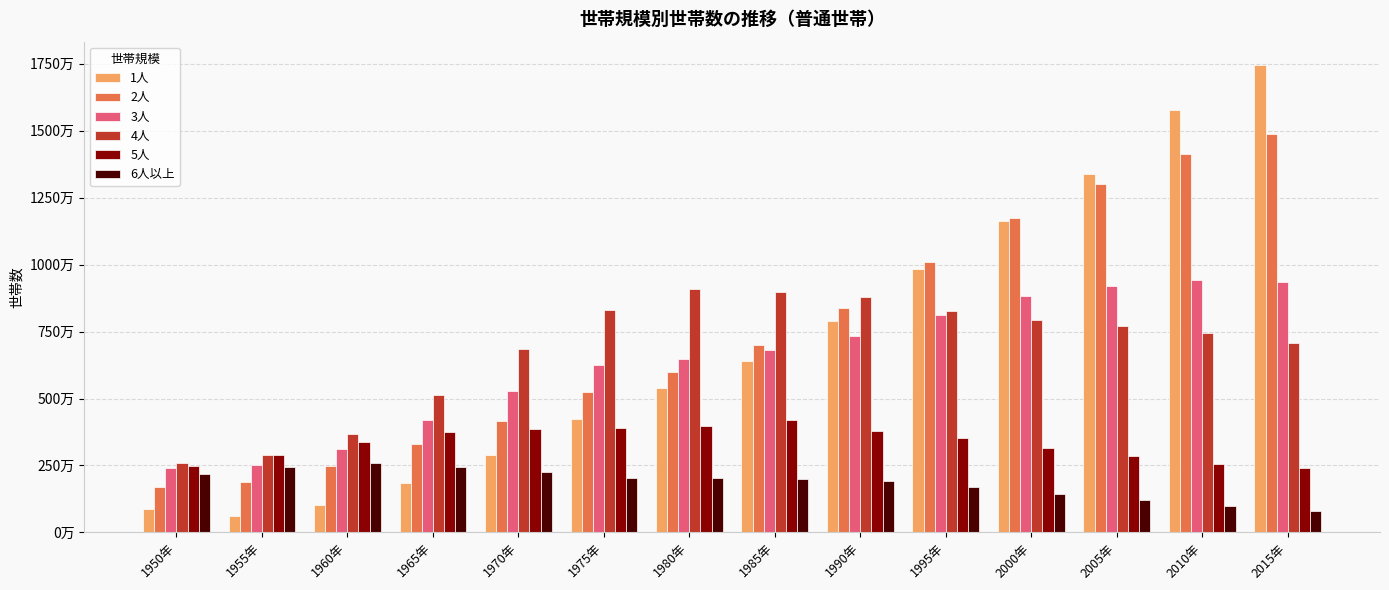

Are the bars grouped side by side (vs. stacked)?

Yes